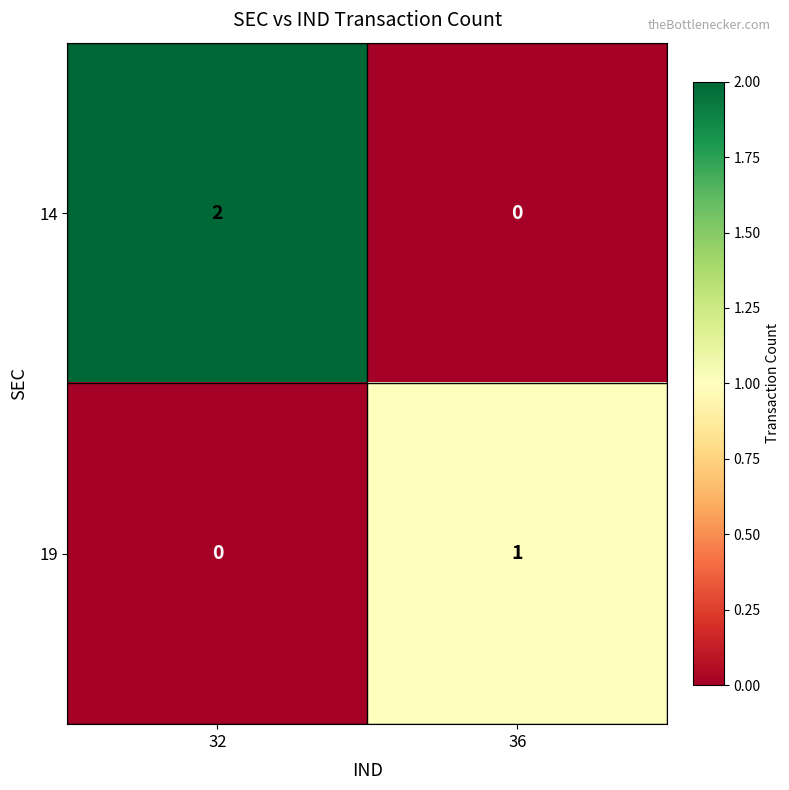

Reading left to right, list all the values displayed in this chart.

14: 32=2	36=0
19: 32=0	36=1